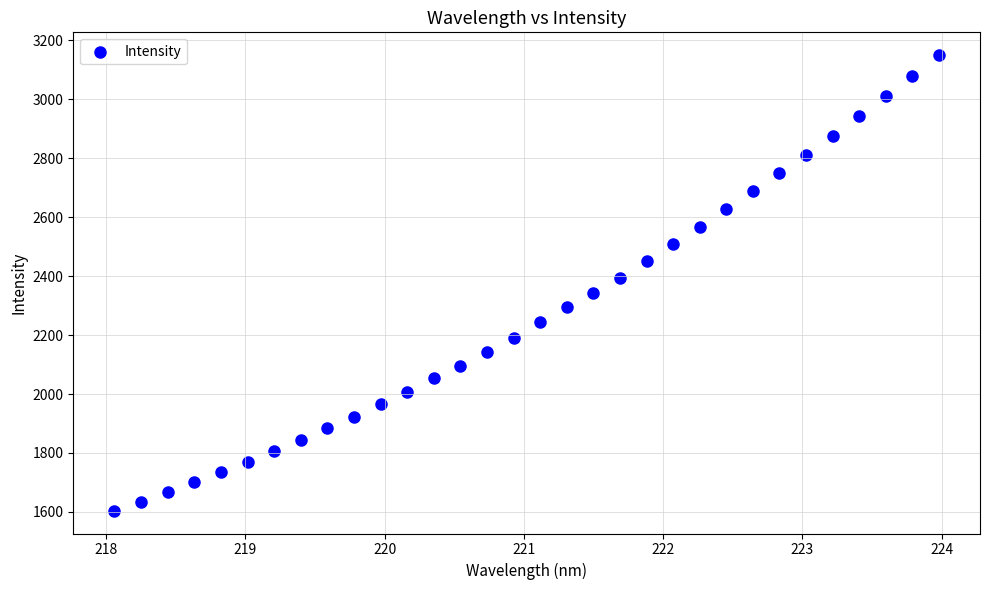

What is the range of Y values (max minus min)?

1545.7